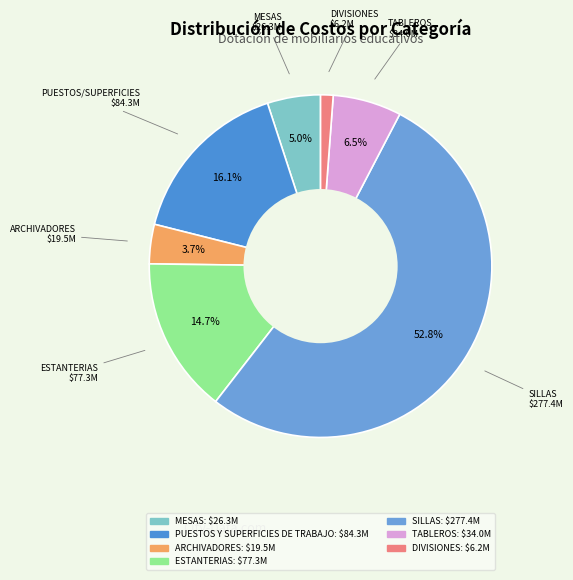

Which slice represents more than half of the pie?

SILLAS